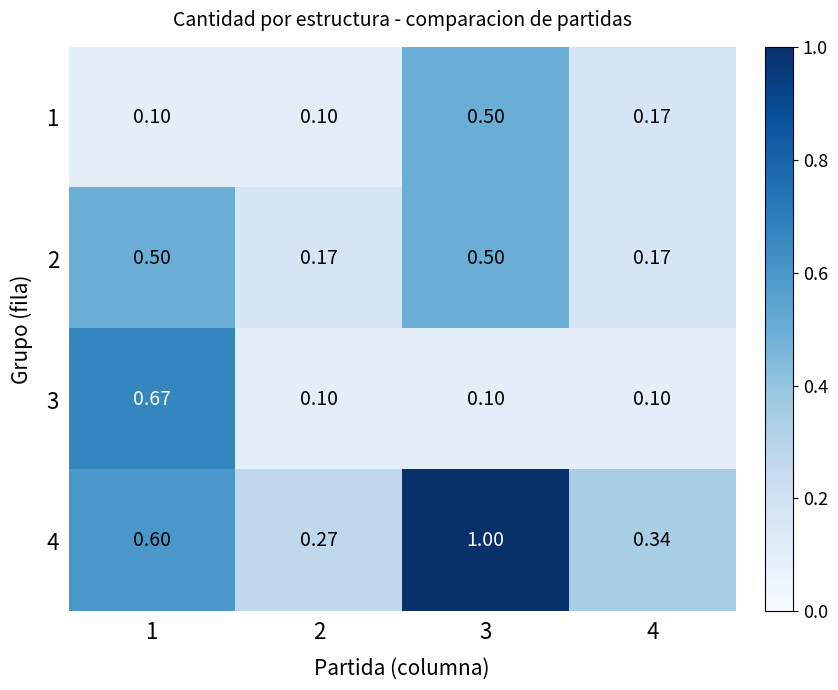

Is the value of 4 at 3 greater than the value of 2 at 2?

Yes